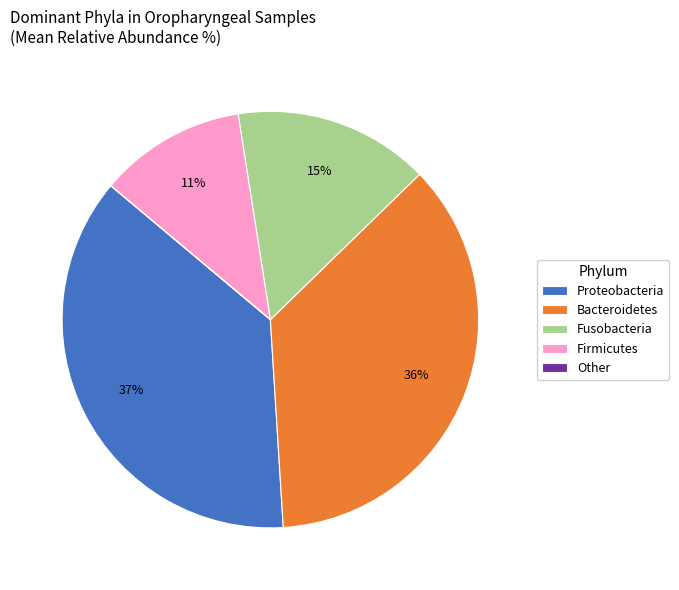

What is the ratio of the value at Proteobacteria to the value at Bacteroidetes?

1.0